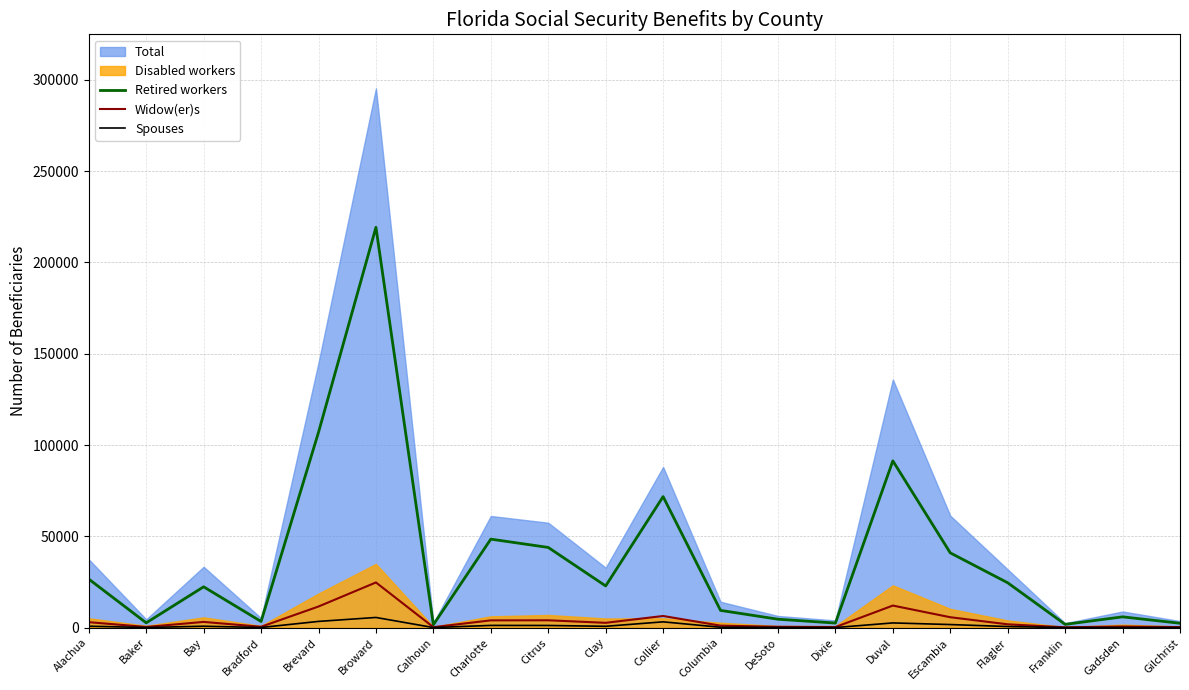

The Retired workers series shows 219208 at Broward. True or false?

True